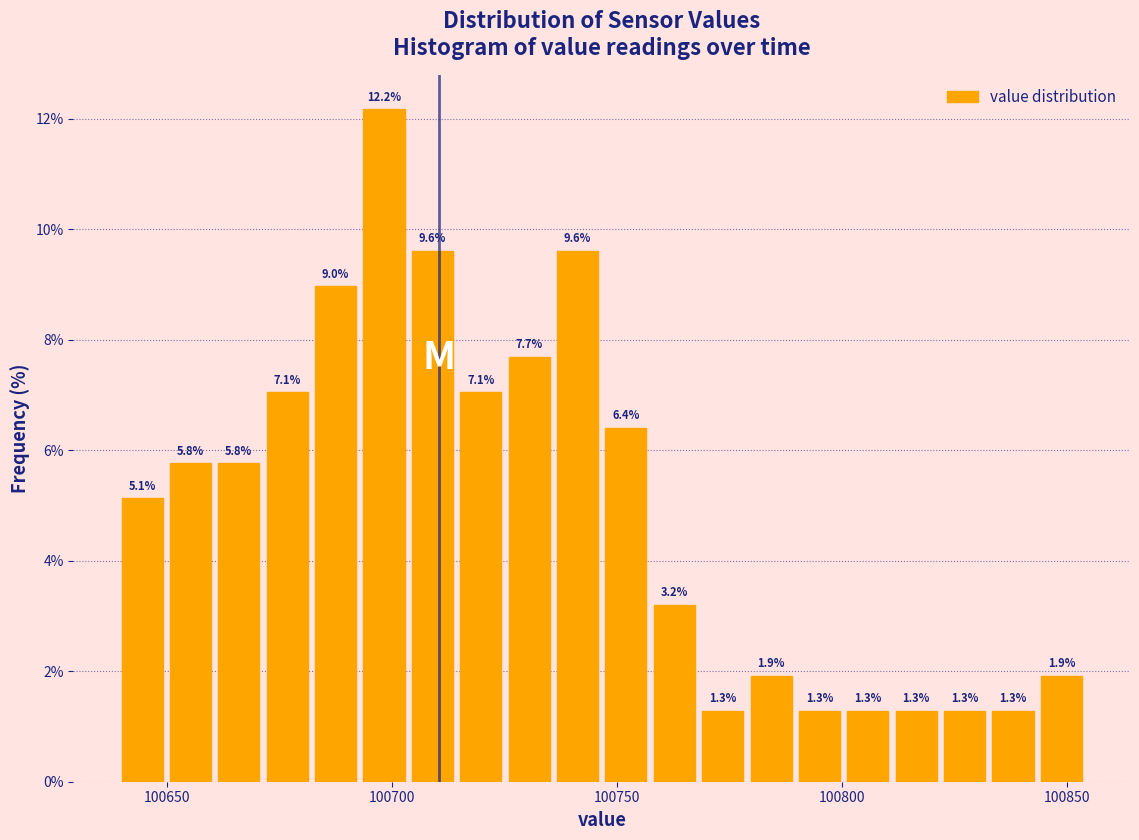

Read against the x-axis, roughly where is the centre of the tallest bar?

100700